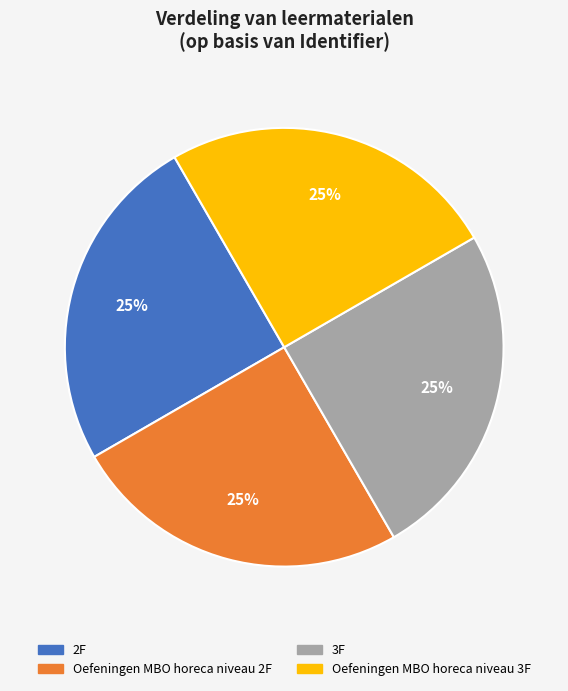

Approximately how many times larger is the value at Oefeningen MBO horeca niveau 3F compared to Oefeningen MBO horeca niveau 2F?

1.0